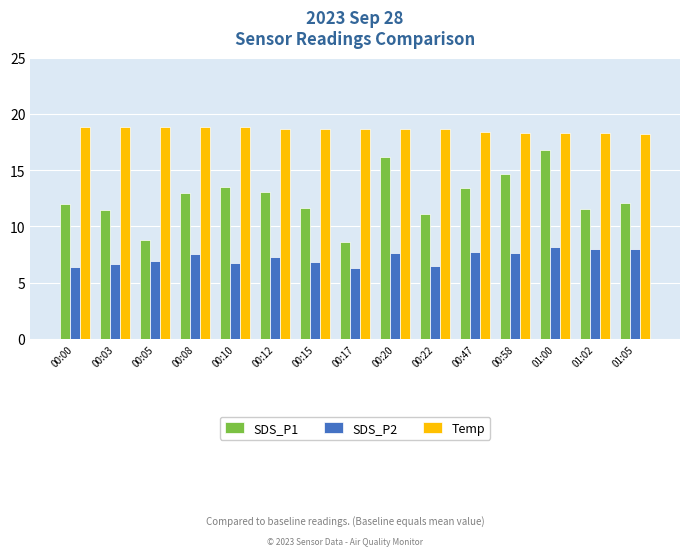

Count the number of categories in the chart.

15